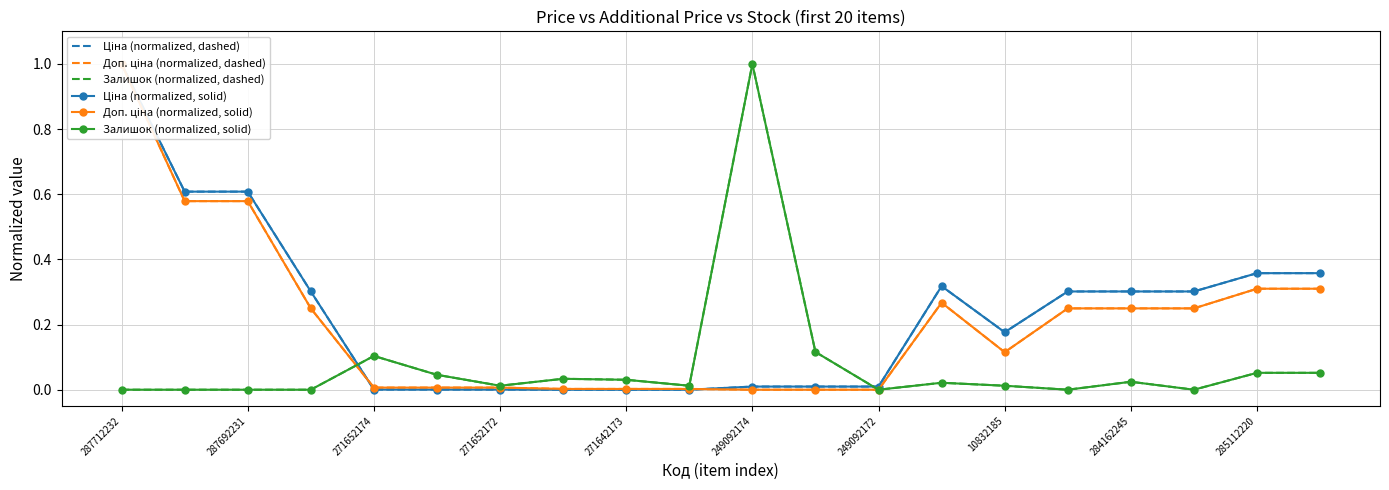

What are all the series names shown in the legend?

Ціна (normalized, dashed), Доп. ціна (normalized, dashed), Залишок (normalized, dashed), Ціна (normalized, solid), Доп. ціна (normalized, solid), Залишок (normalized, solid)